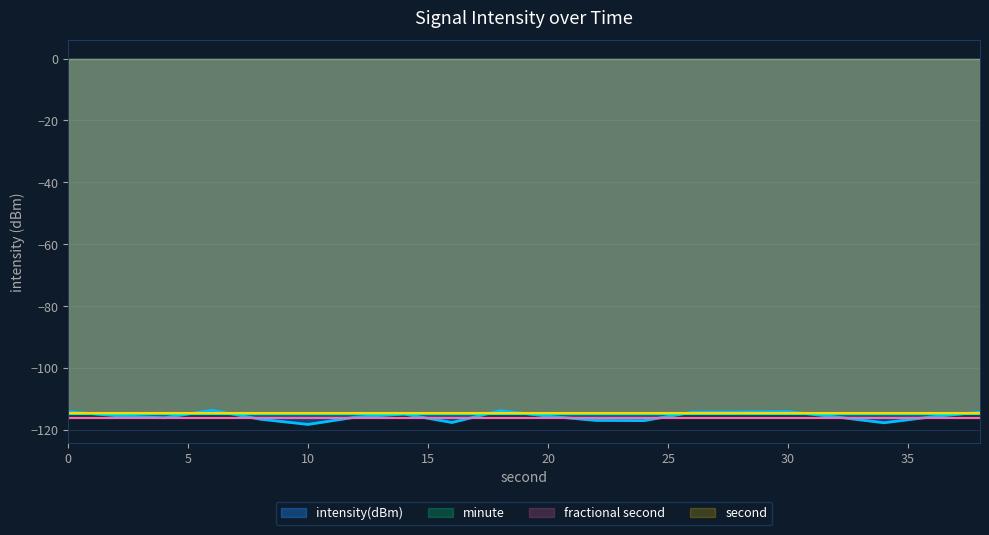

Rank the categories by value from highest to lowest.

6, 18, 30, 0, 28, 38, 26, 14, 2, 20, 36, 32, 12, 4, 8, 22, 24, 16, 34, 10